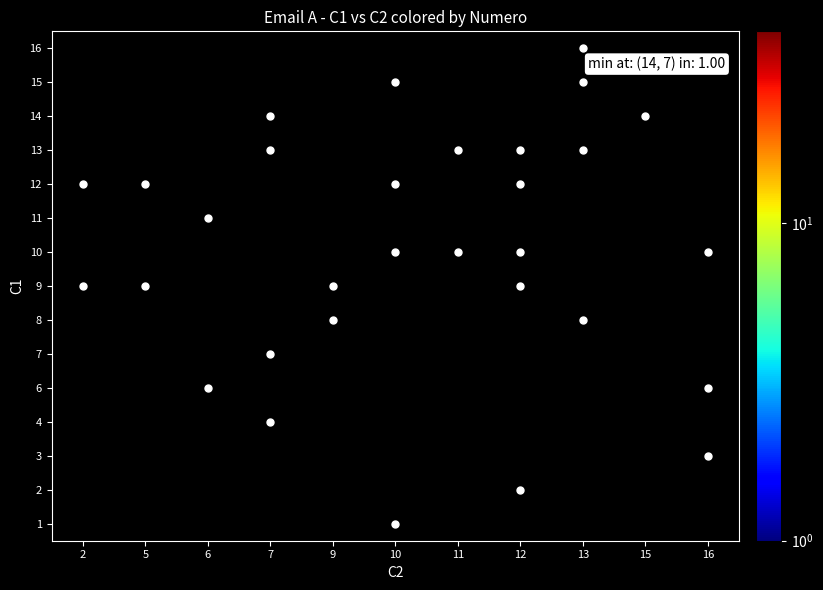

What is the spread (max minus min) of values at 10?

23.0